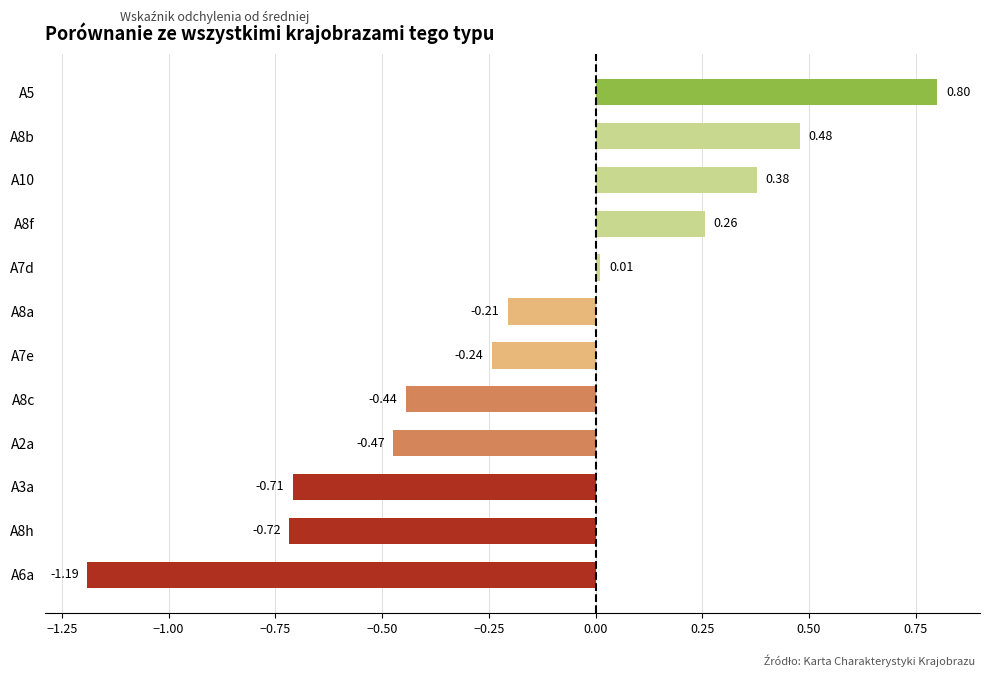

Rank the categories by value from lowest to highest.

A6a, A8h, A3a, A2a, A8c, A7e, A8a, A7d, A8f, A10, A8b, A5